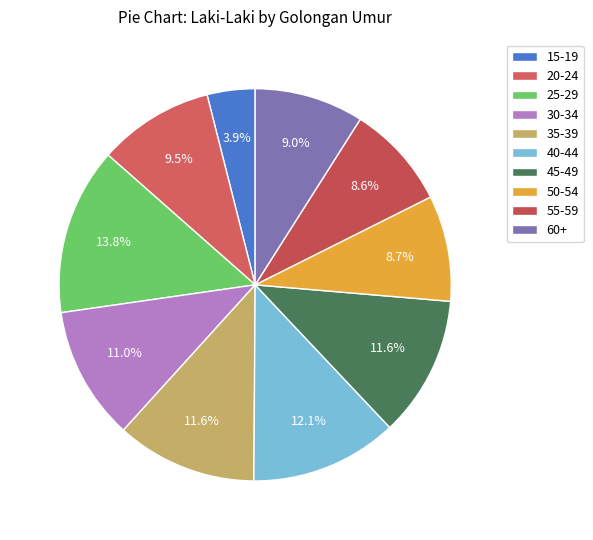

To the nearest percent, what percentage of the pie is 25-29?

14%